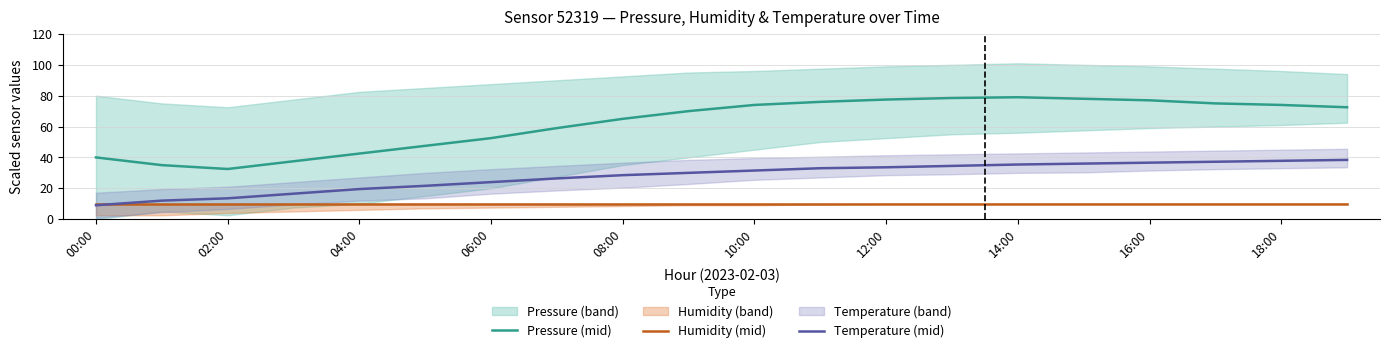

Read the Pressure (mid) value at 16:00.

77.0